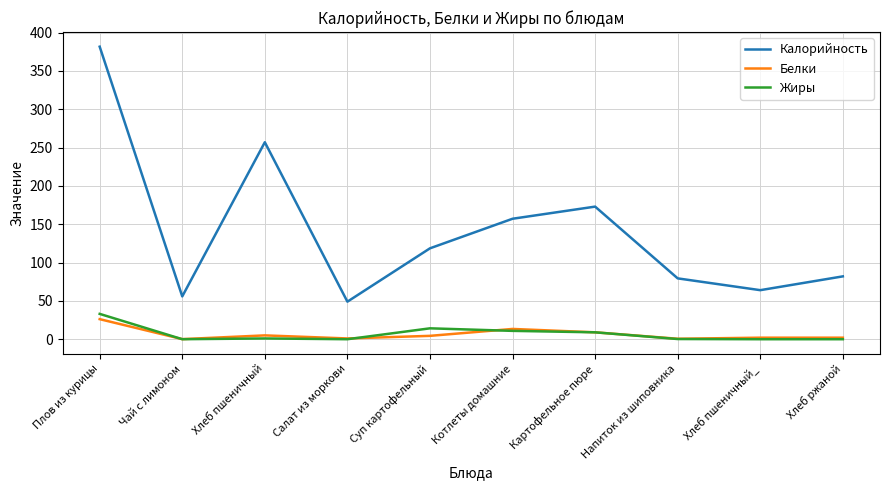

How many interior local valleys does the Калорийность series have?

3